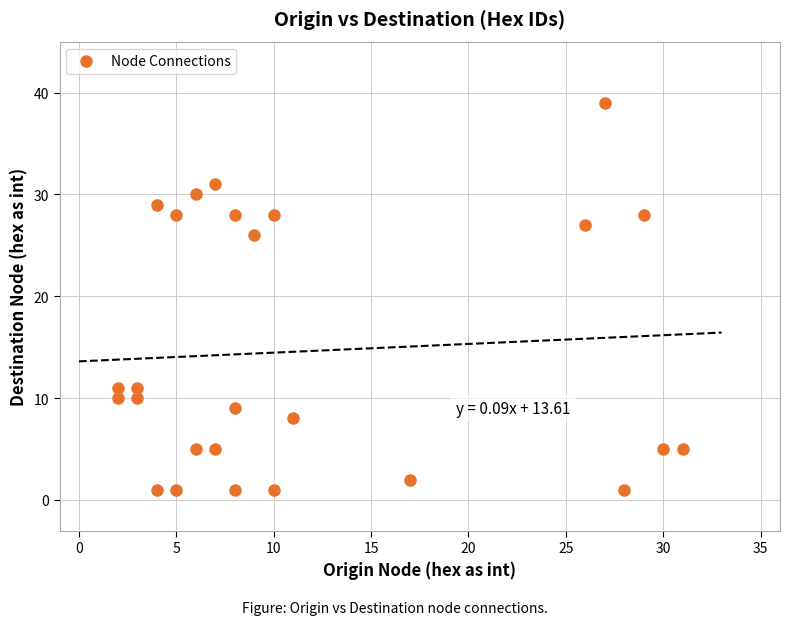

What Y value in the scatter plot is closest to 20?

26